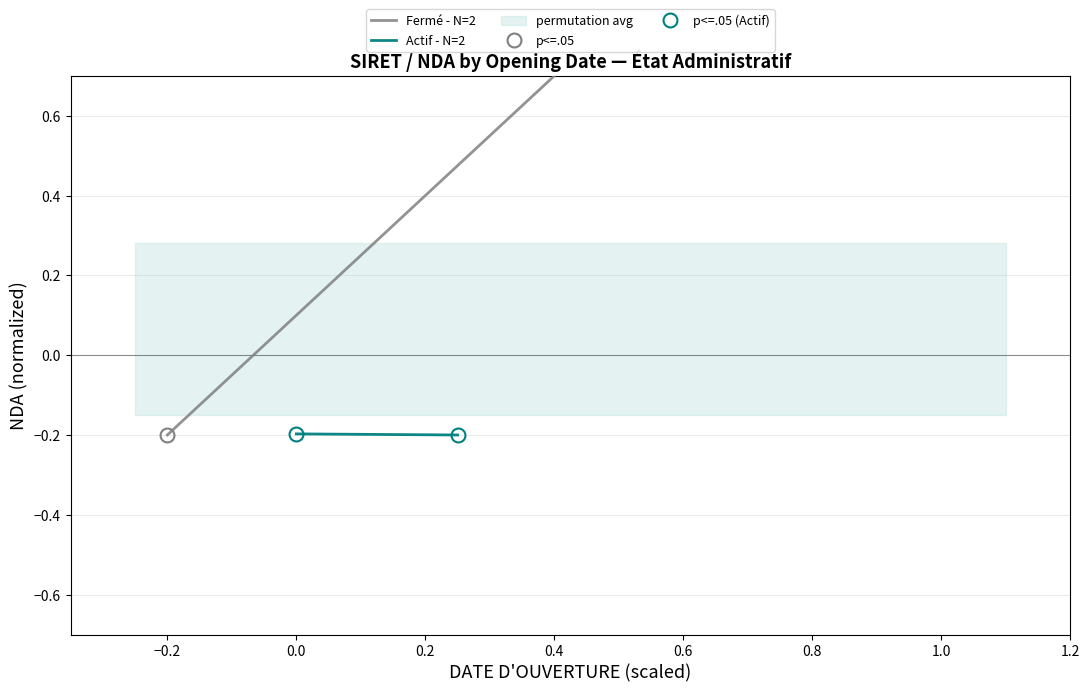

Is this an area chart (filled region under the line)?

No